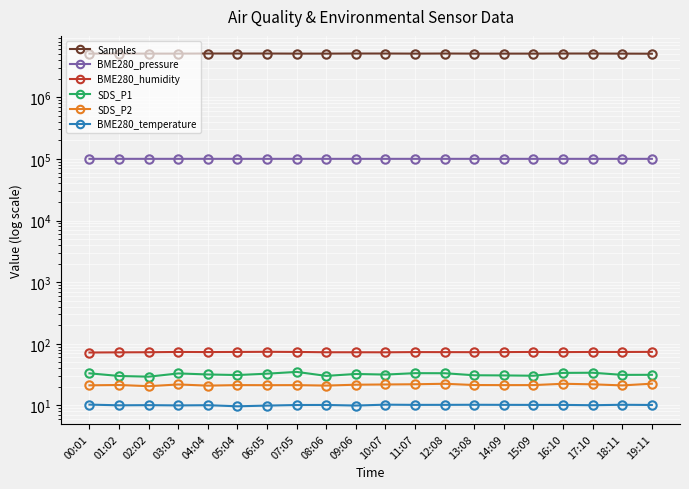

At which category is the sum across all series the highest?

05:04